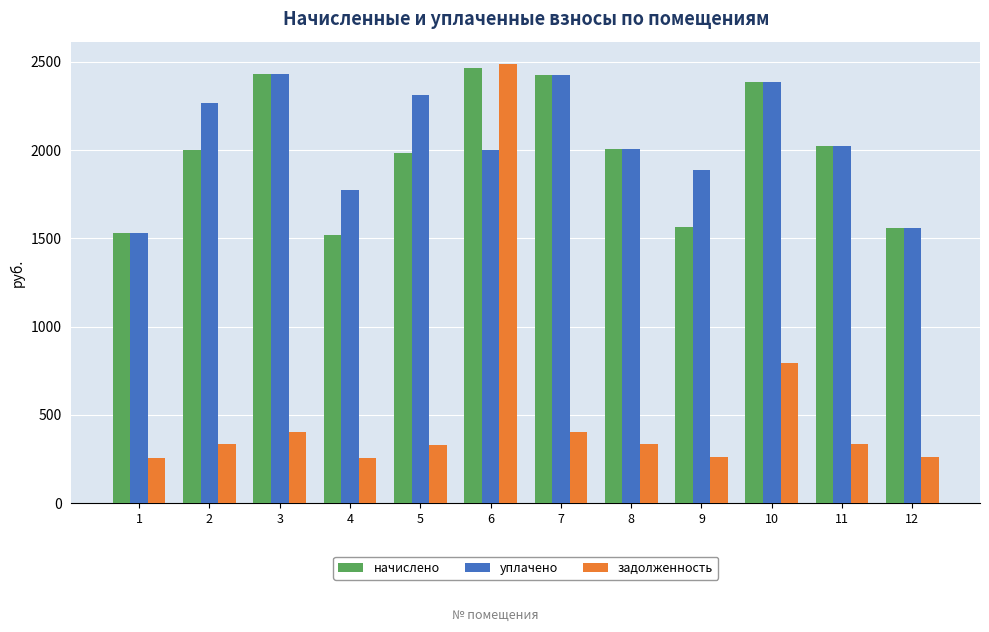

Which series has the largest total across all categories?

уплачено